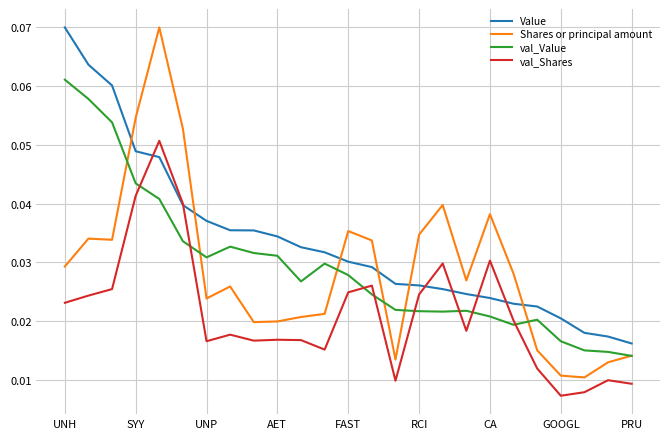

How many intersections are there between Value and Shares or principal amount?

6